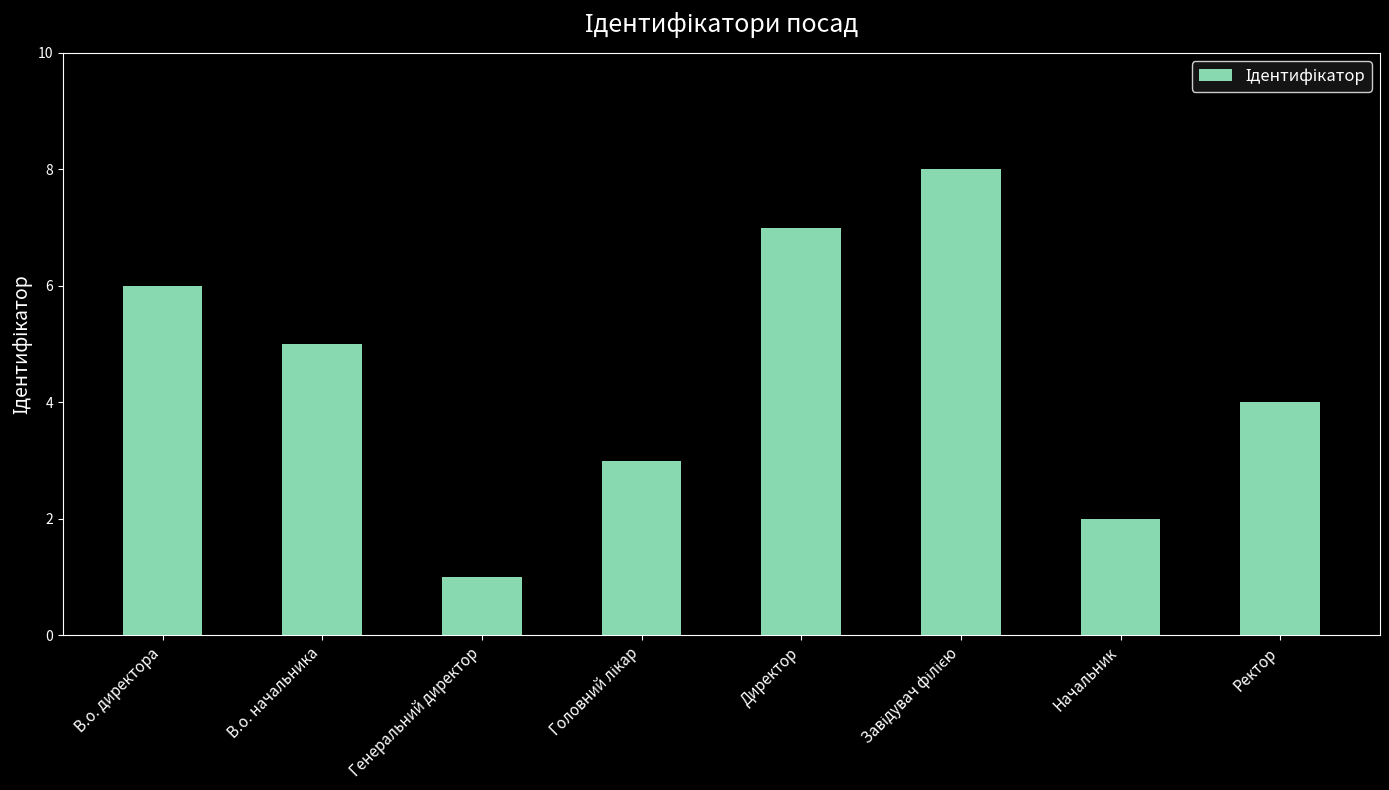

Where is the data nearest to the value 4?

Ректор